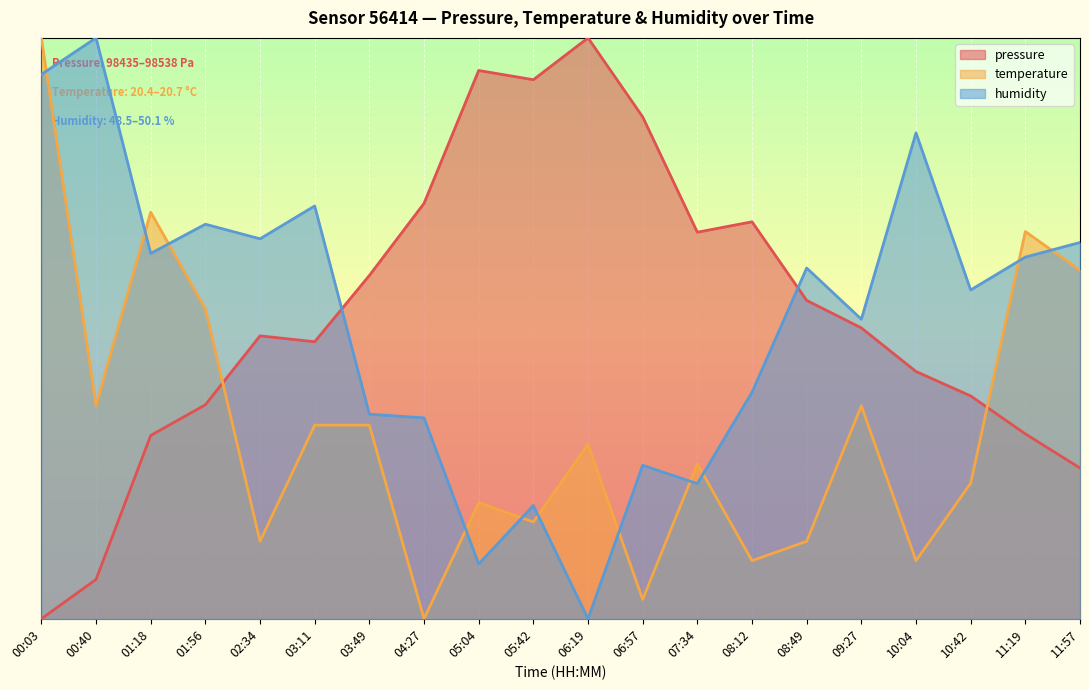

What are all the series names shown in the legend?

pressure, temperature, humidity